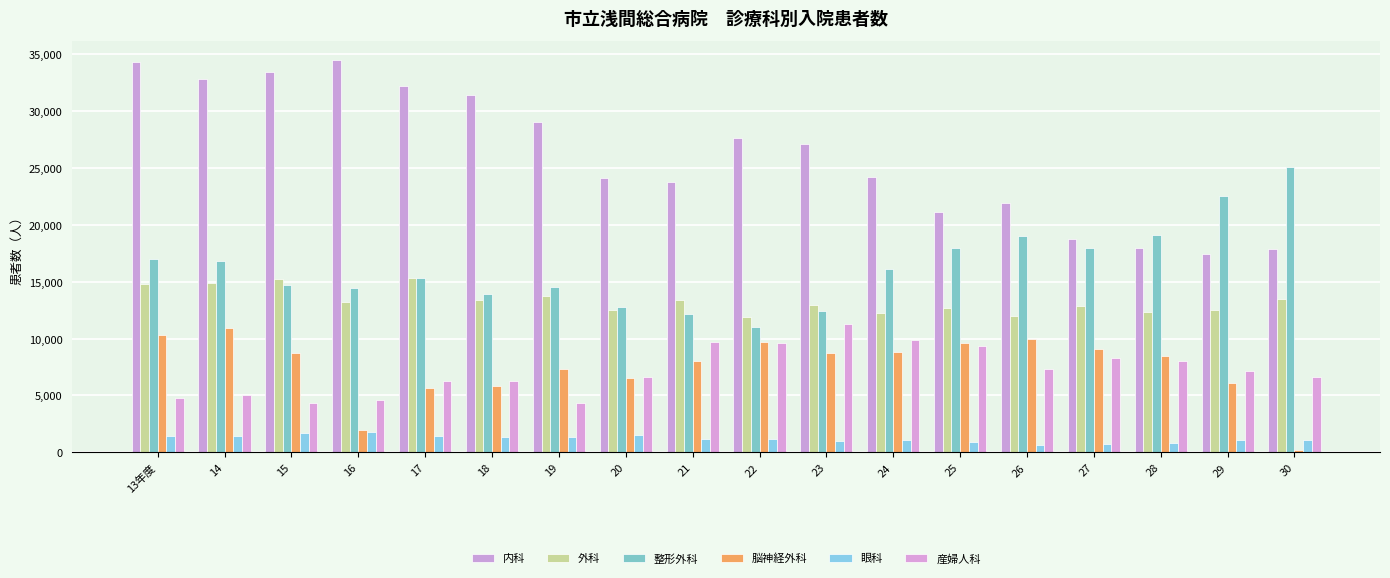

At which label does 脳神経外科 first exceed 8732?

13年度